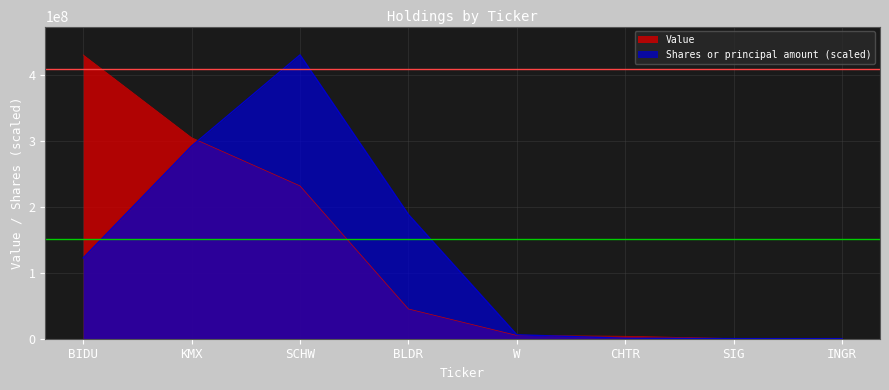

Which series changed the most between BLDR and W?

Shares or principal amount (scaled)